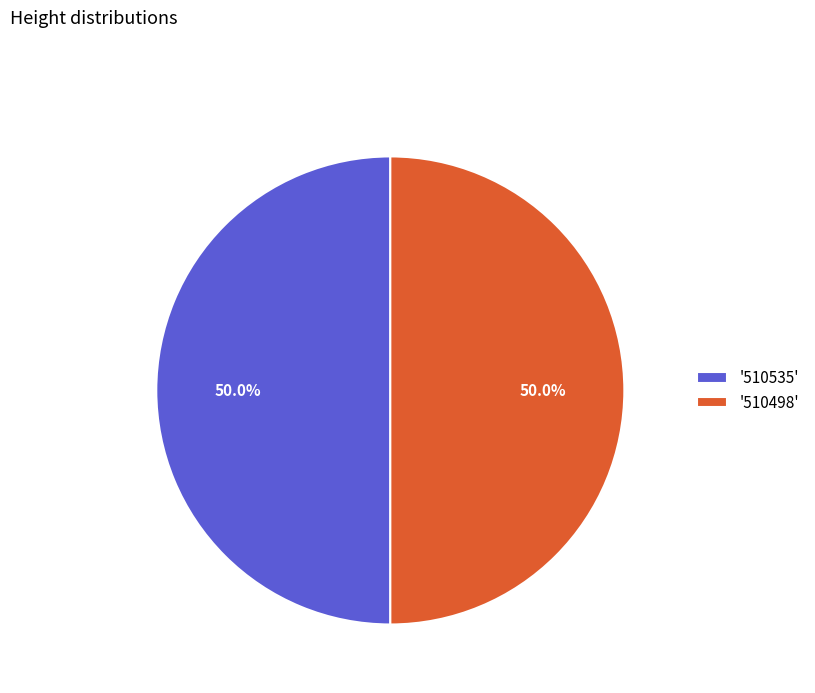

Count the number of slices in the pie.

2